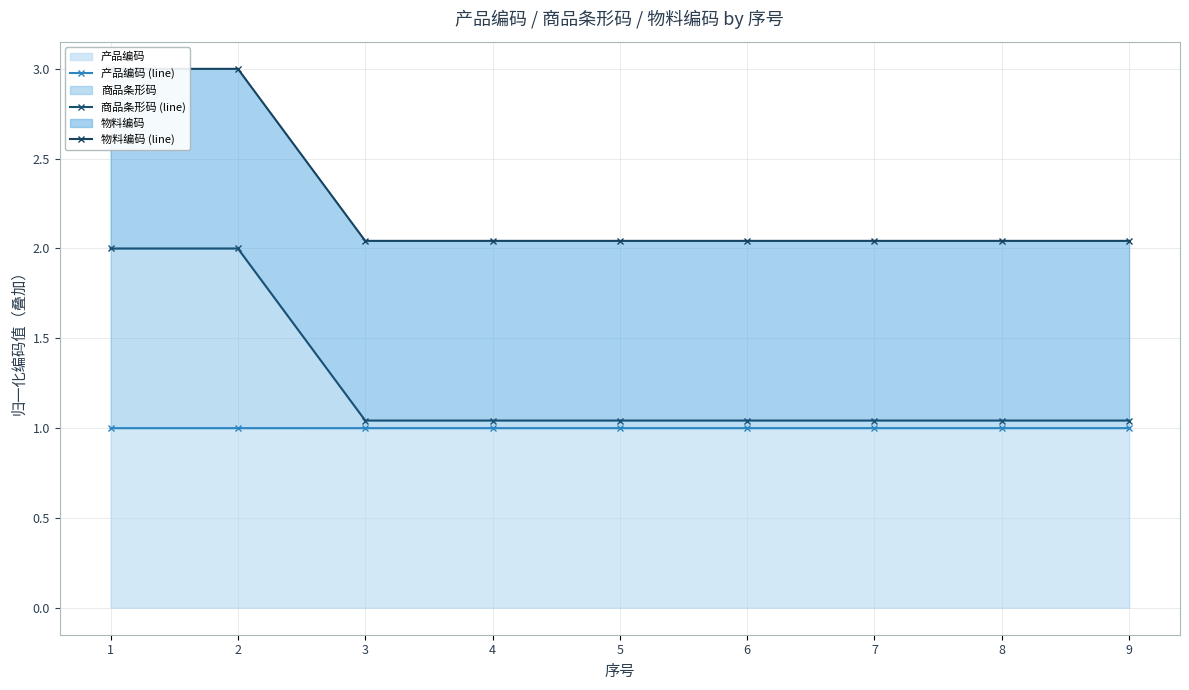

Is it true that 产品编码 (line) equals 1.0 at 3?

True